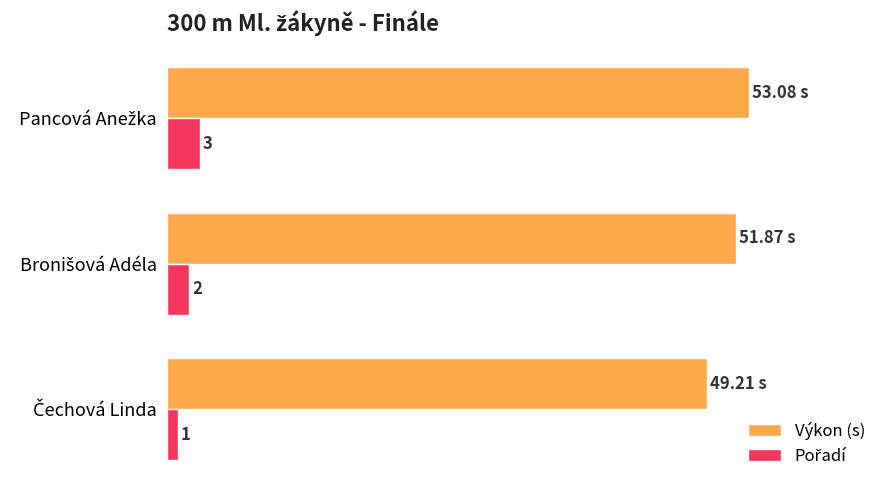

Which series has the largest total across all categories?

Výkon (s)